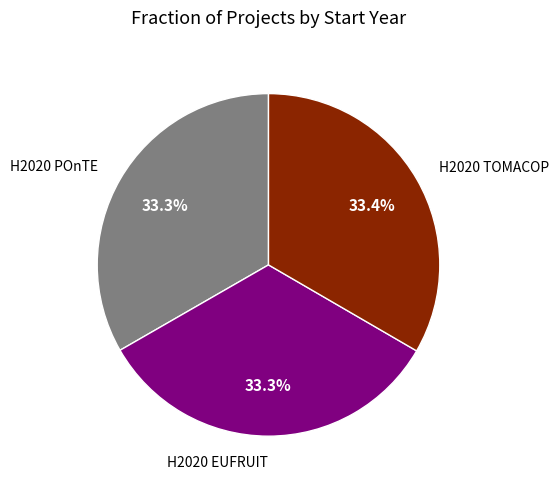

Is there a majority slice in this chart?

No